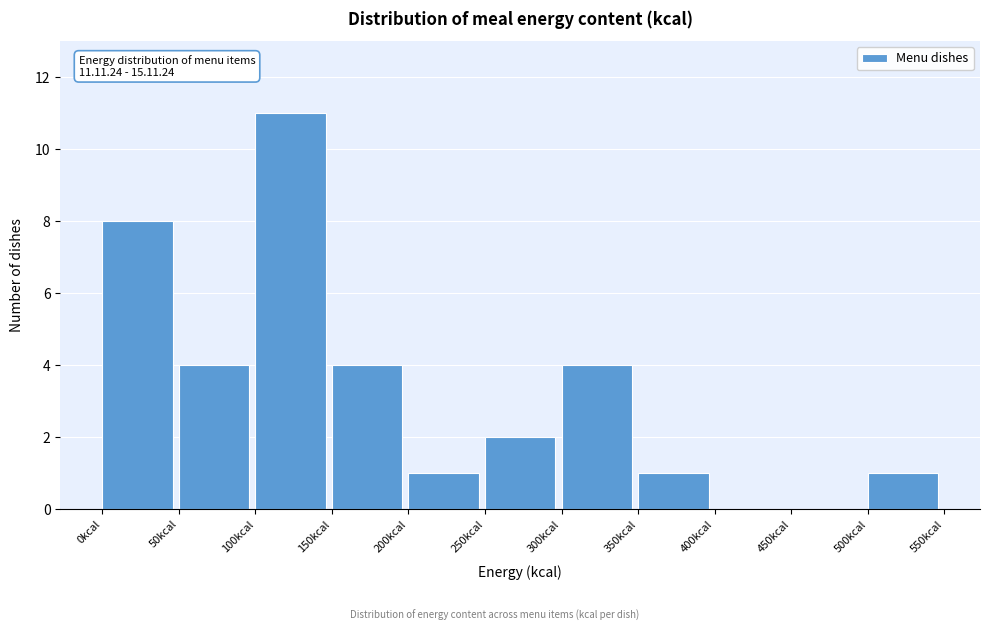

Over which range of the x-axis is the bar tallest?

100 to 150